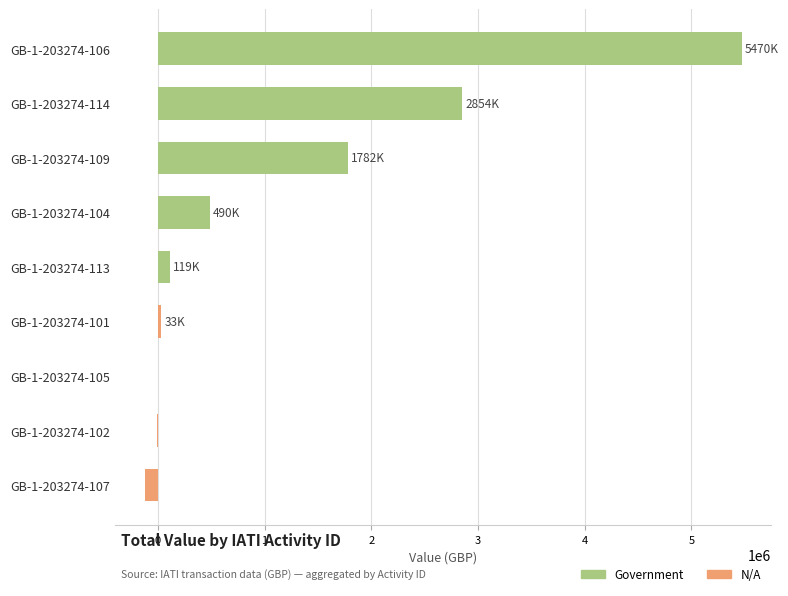

Which category has the highest value across all series?

GB-1-203274-106